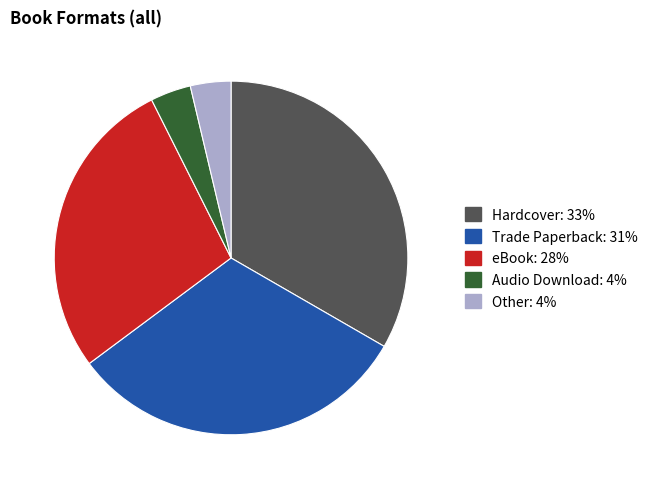

What is the ratio of the value at Hardcover to the value at eBook?

1.2